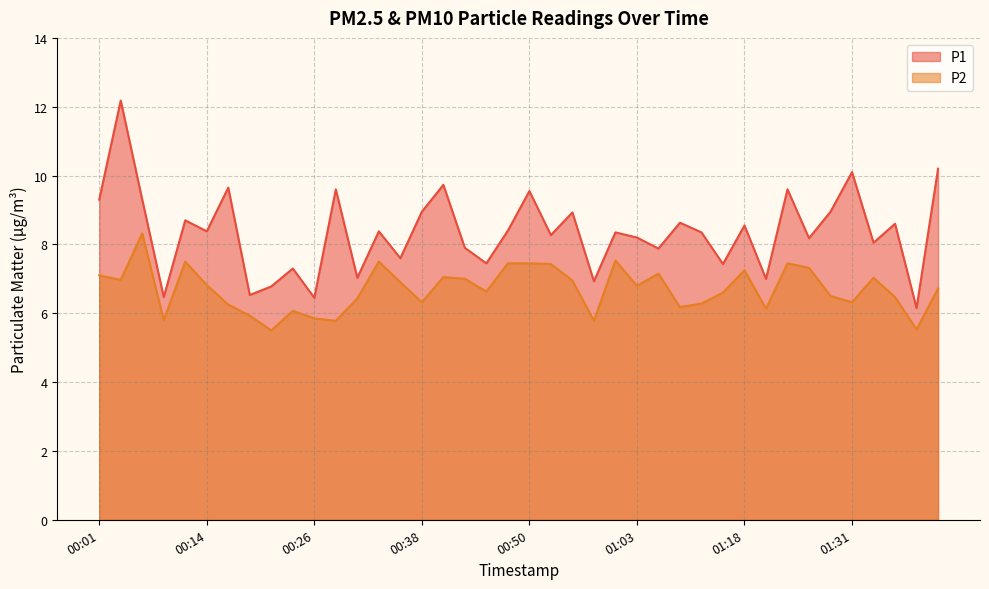

What is the difference between the highest and lowest values at 01:31?

3.8